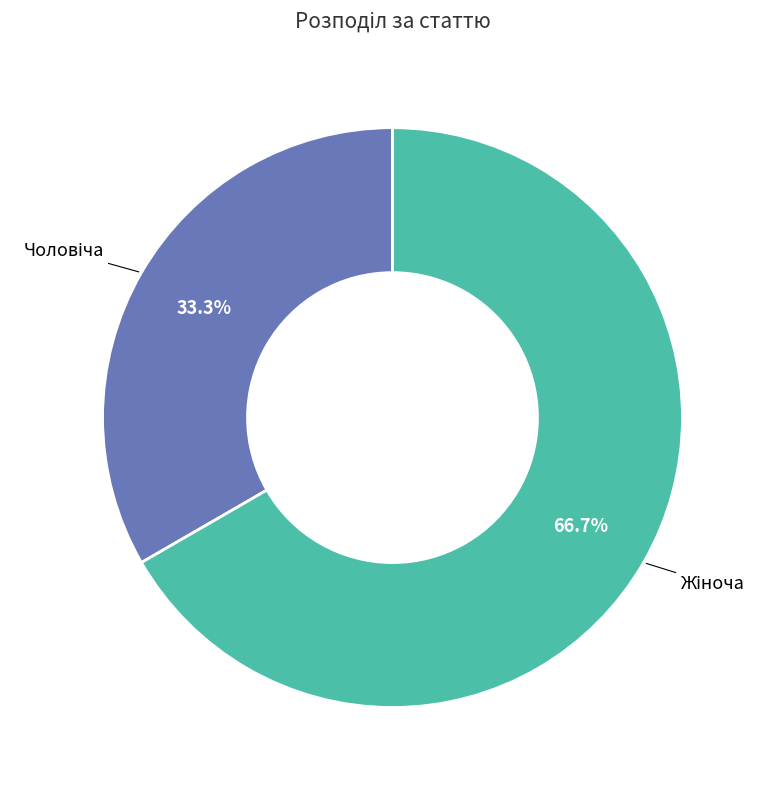

Is there a majority slice in this chart?

Yes